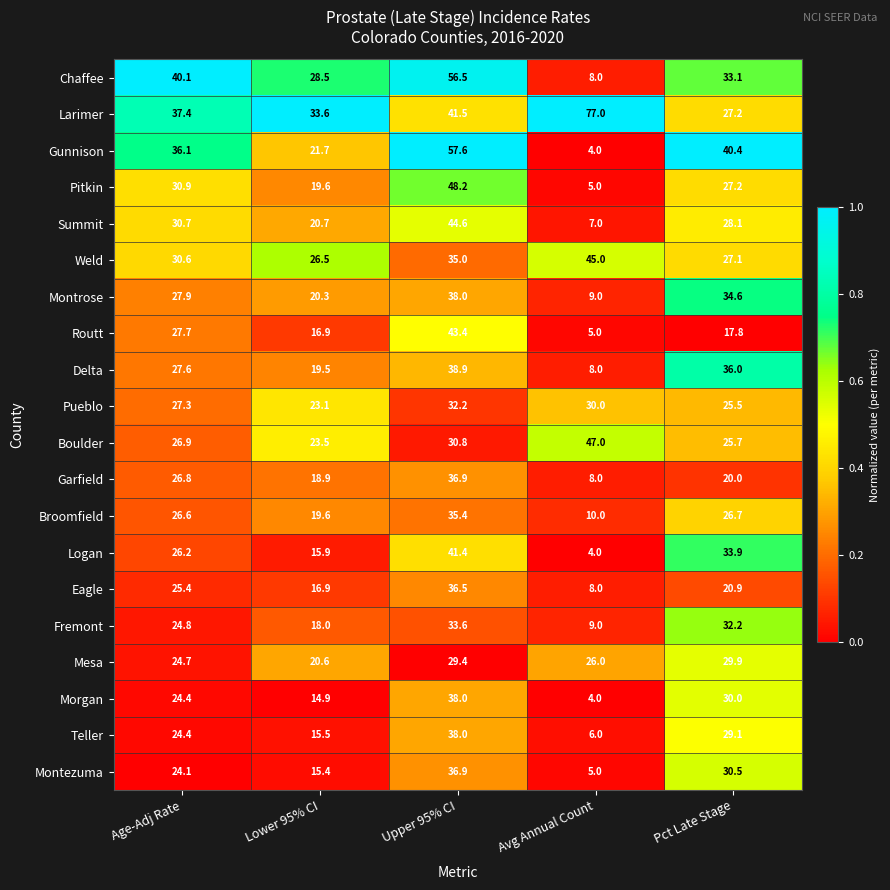

Where is Larimer nearest to the value 52?

Upper 95% CI